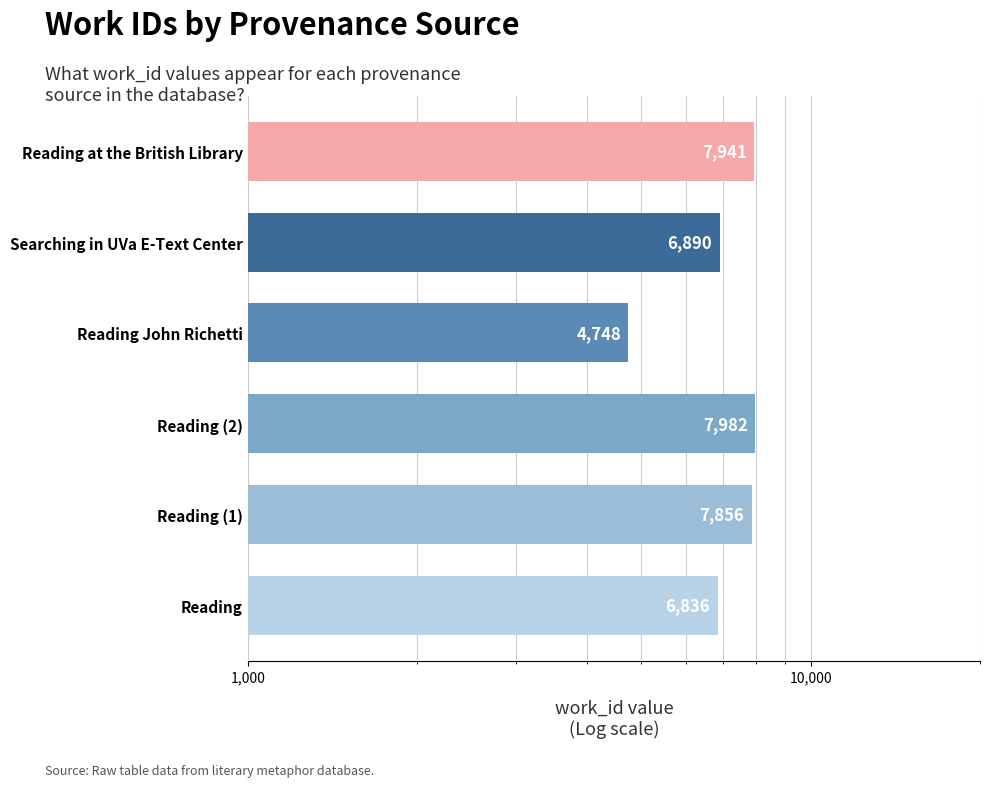

Is it true that the value at Reading John Richetti is 3309?

False